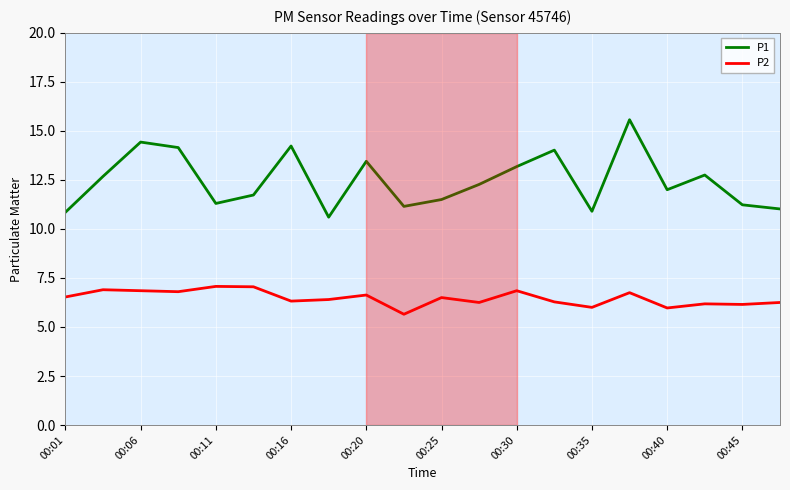

True or false: P1 and P2 intersect in this chart.

False